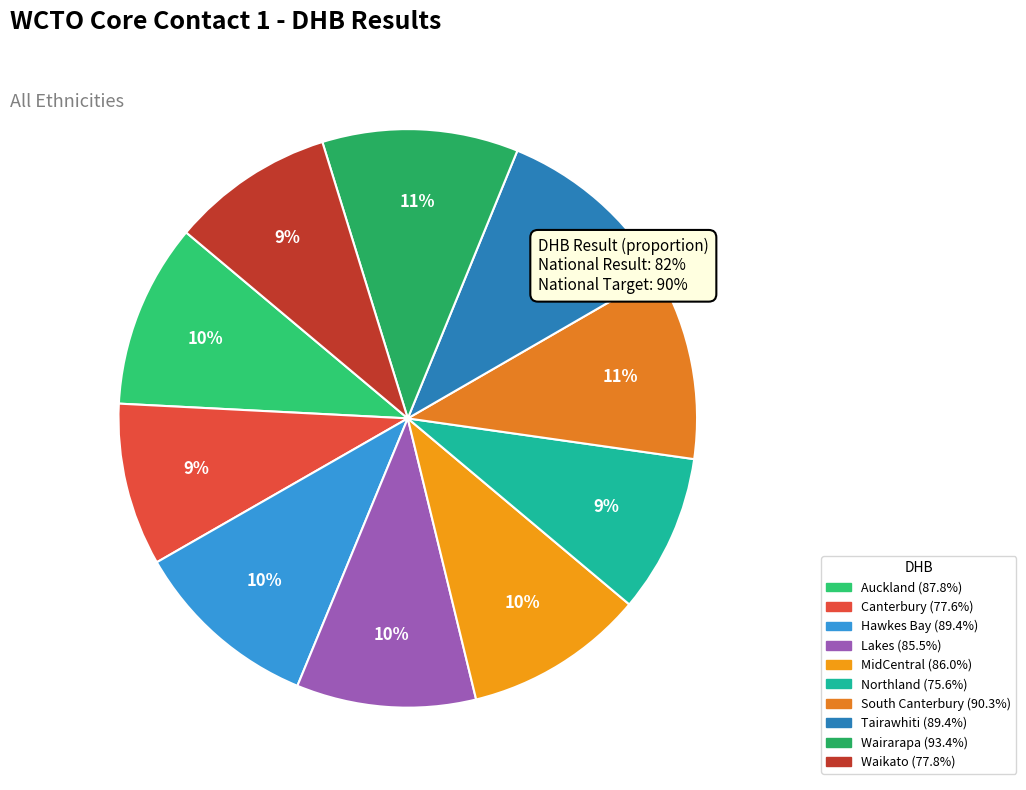

Count the number of slices in the pie.

10